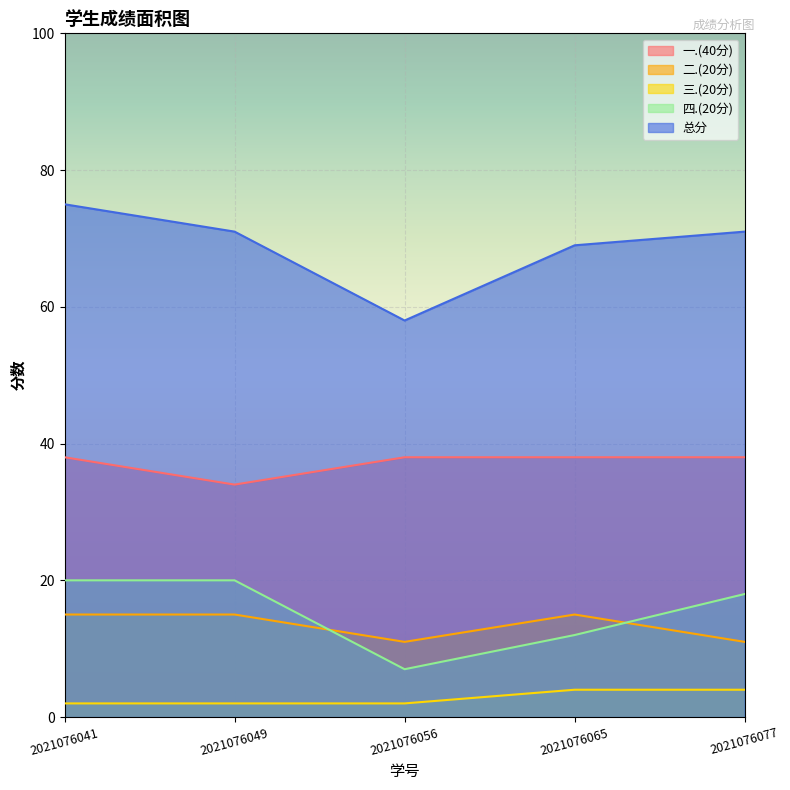

How many 一.(40分) values are between 38 and 39?

4